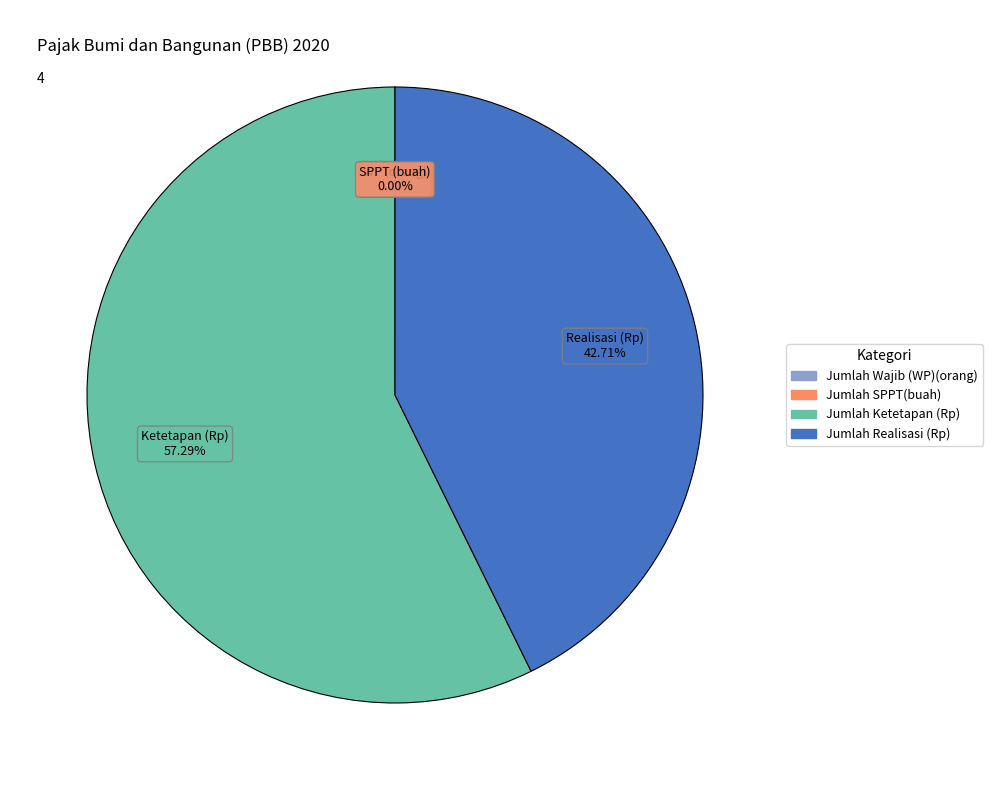

To the nearest percent, what is the difference between the largest and smallest slice percentages?

57%